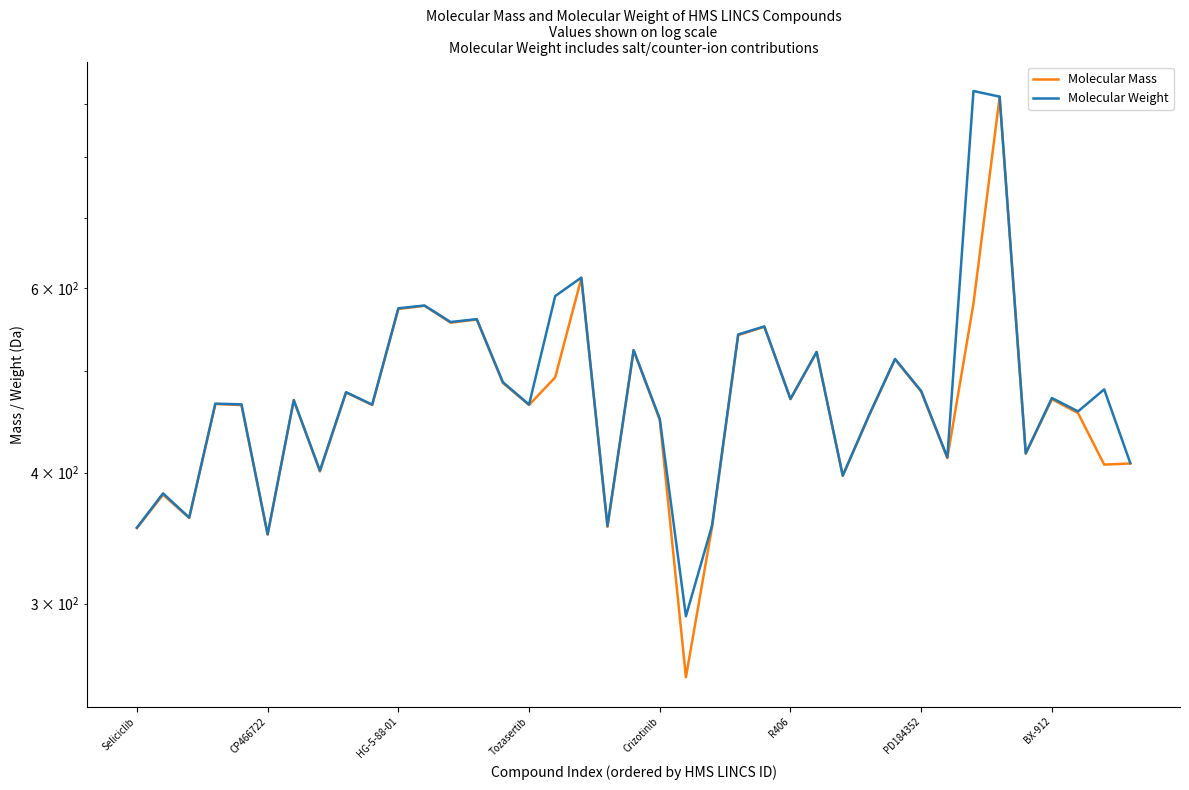

What is the difference between the maximum and minimum values in the Molecular Mass series?

658.4